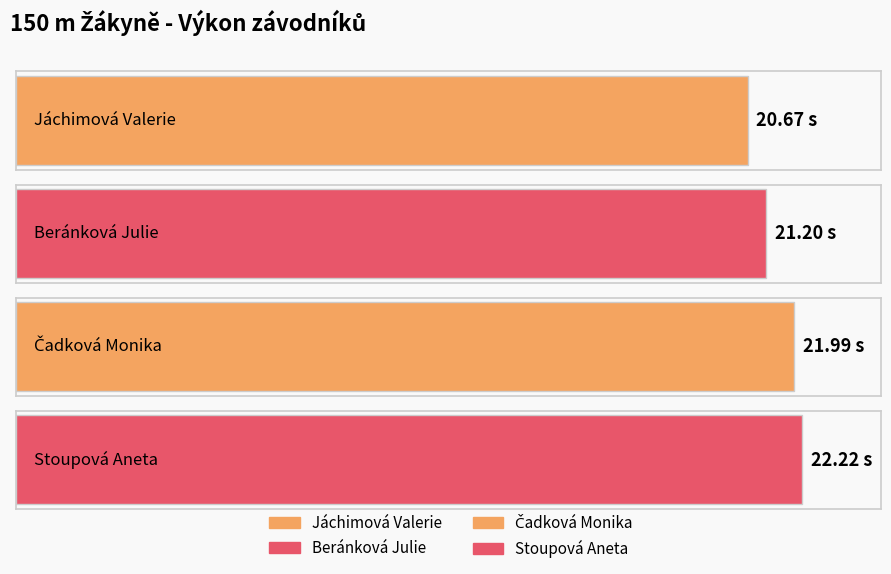

Reading left to right, list all the values displayed in this chart.

Jáchimová Valerie=20.7	Beránková Julie=21.2	Čadková Monika=22.0	Stoupová Aneta=22.2